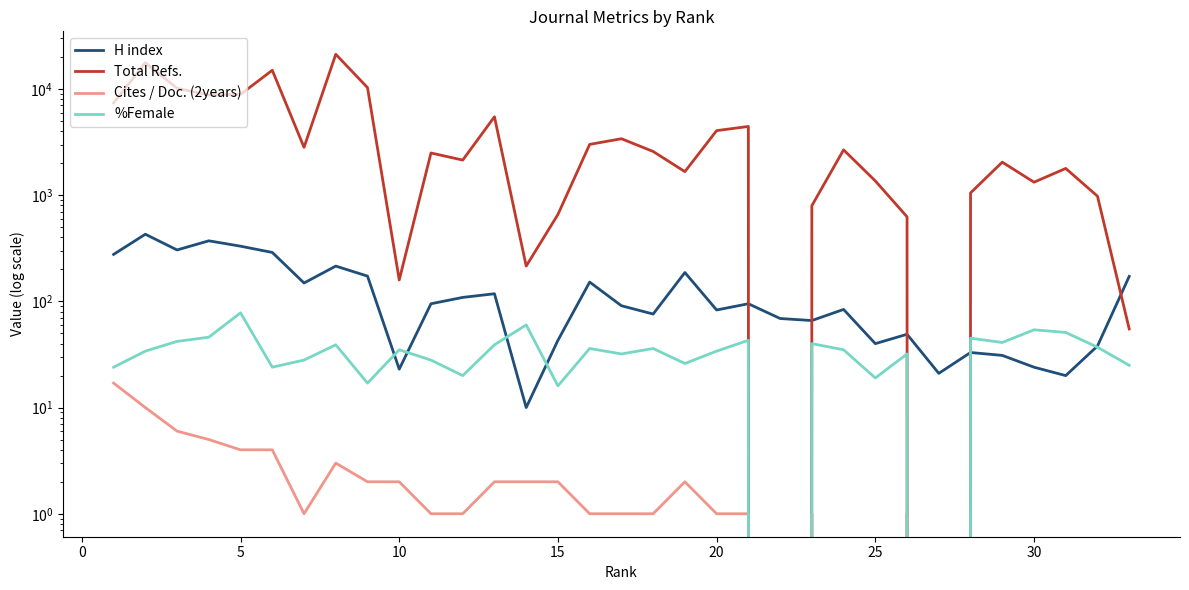

How many interior local valleys does the H index series have?

10